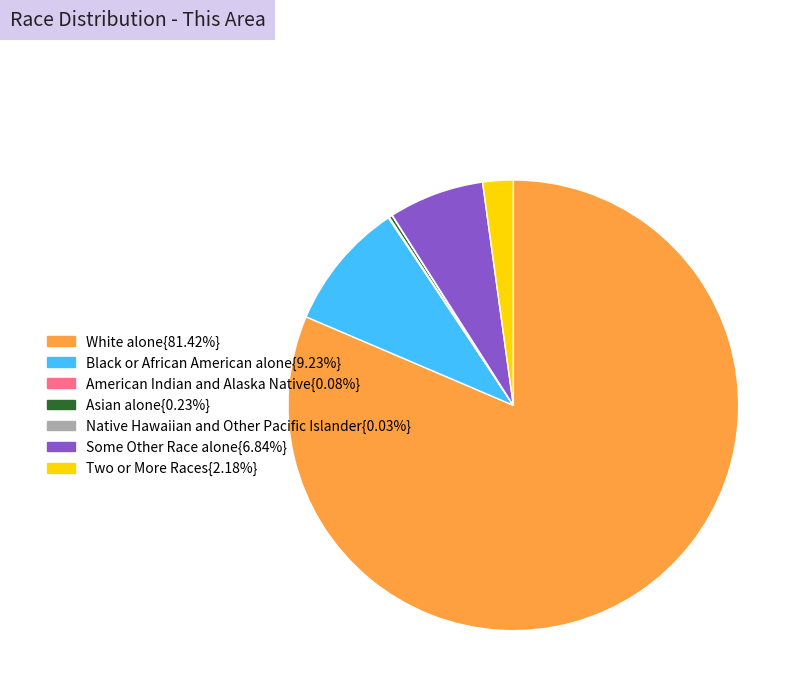

Is there a majority slice in this chart?

Yes